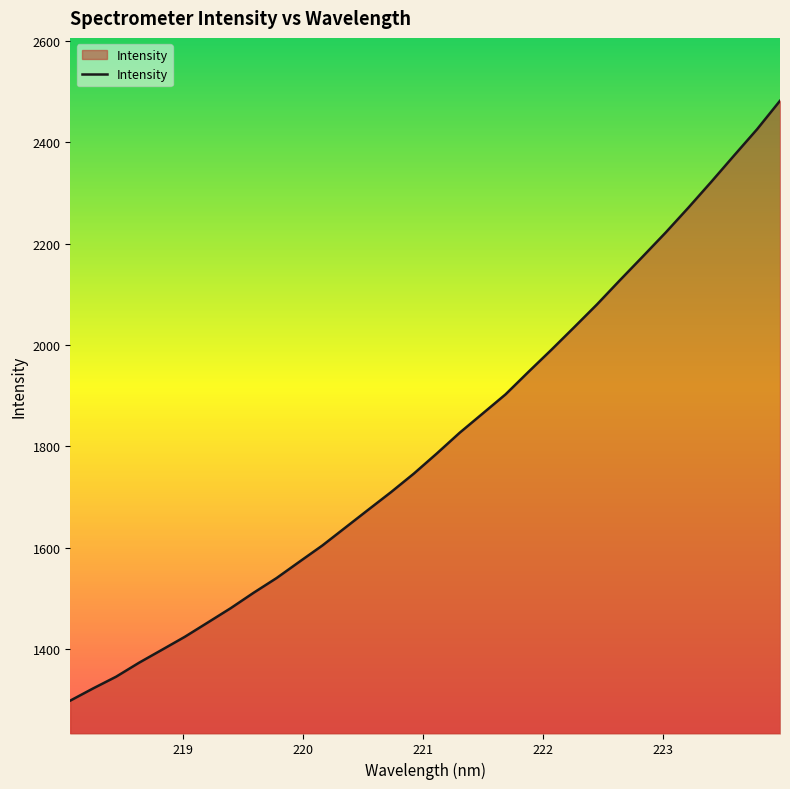

What is the smallest value displayed?

1298.0